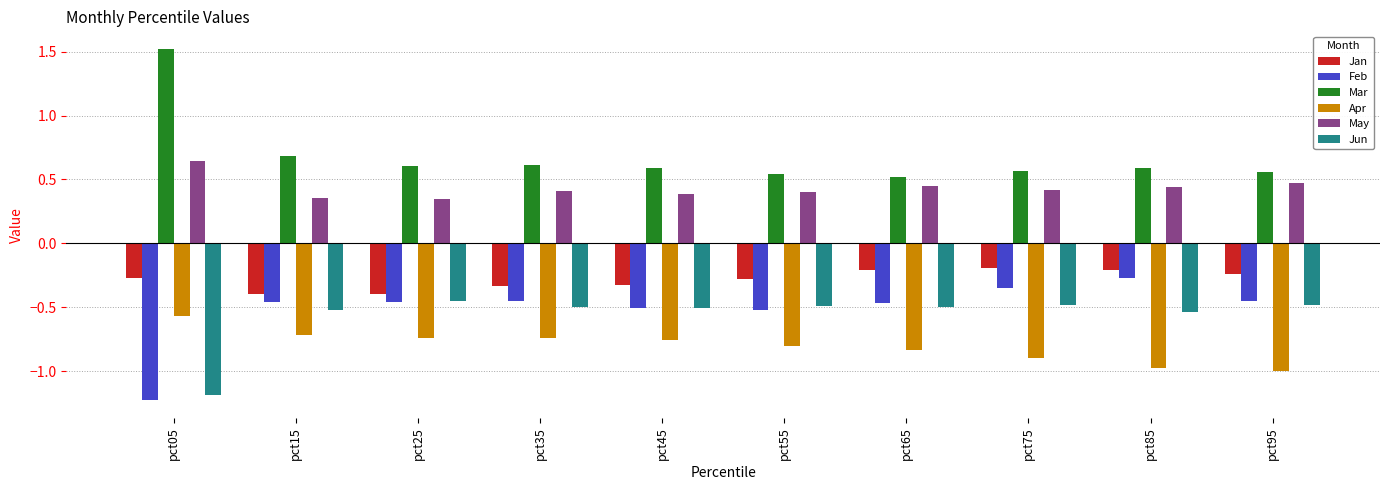

At which category does the chart reach its minimum across all series?

pct05